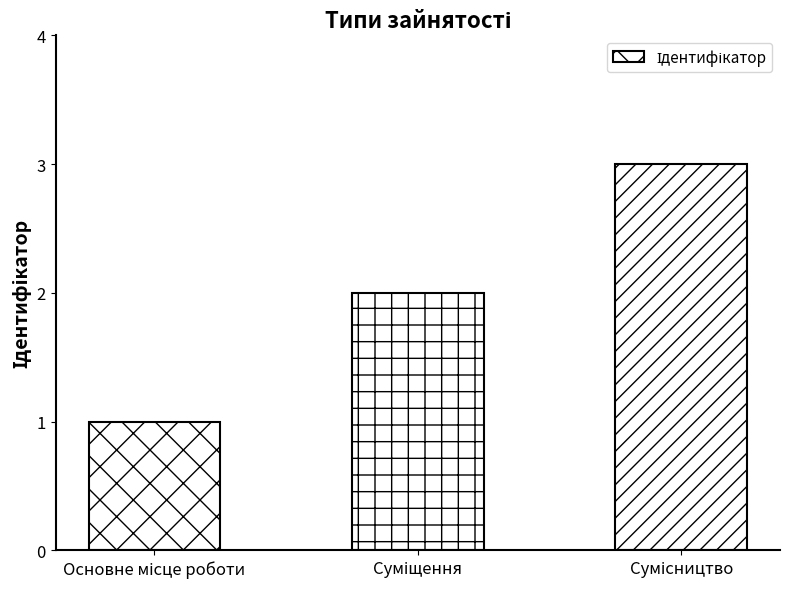

What is the greatest value displayed?

3